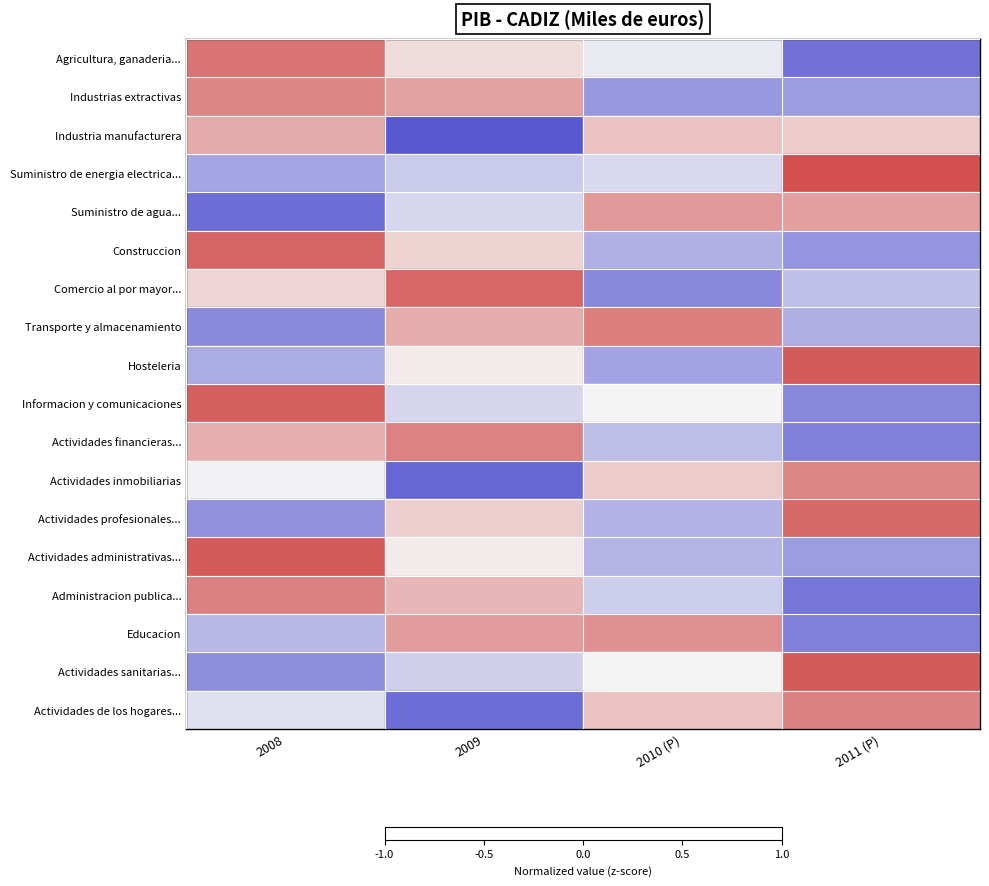

At how many categories does at least one series exceed 0?

4